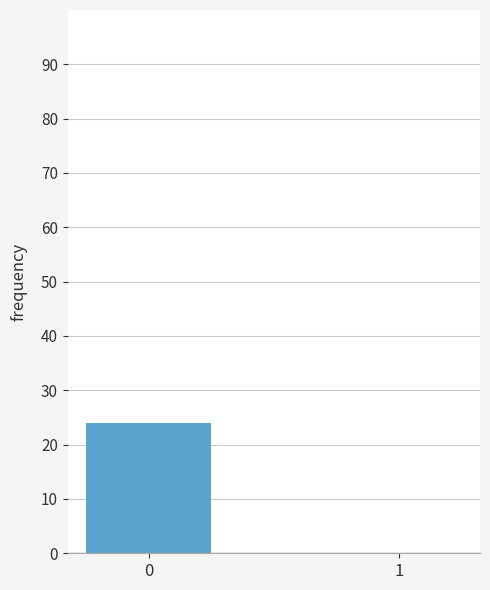

Is it true that the value at 1 is -17?

False